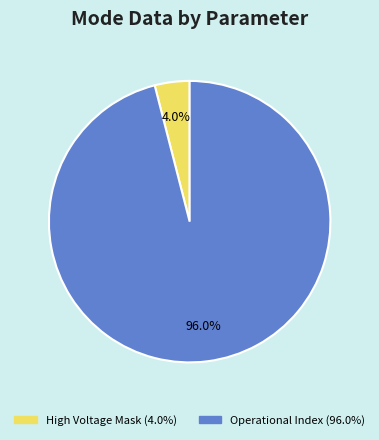

Is there any slice that represents more than half of the pie?

Yes